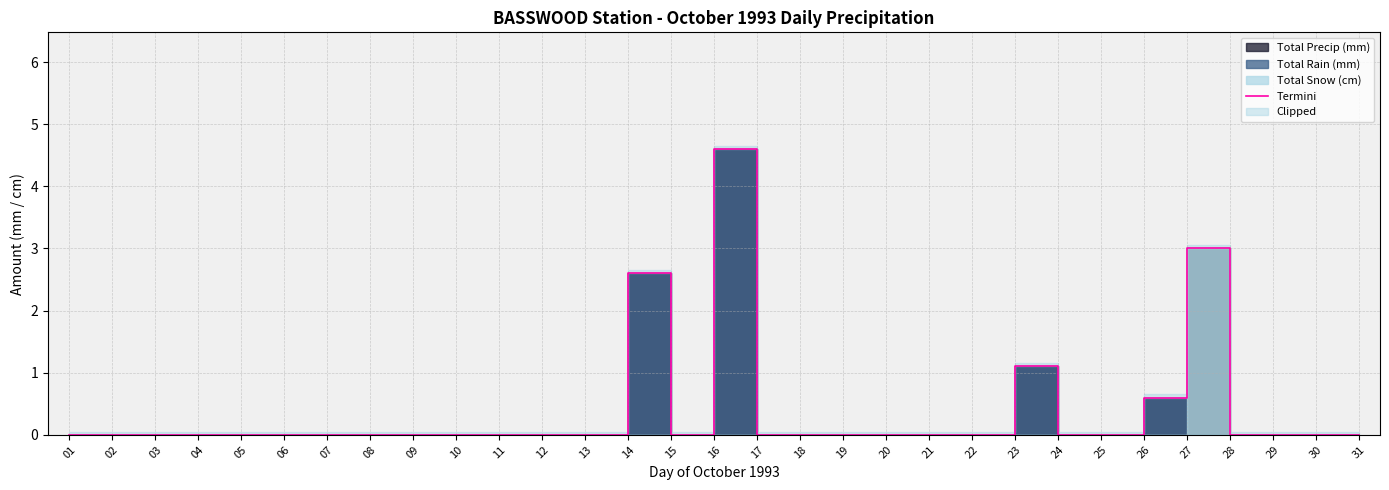

How many lines are shown in the chart?

1